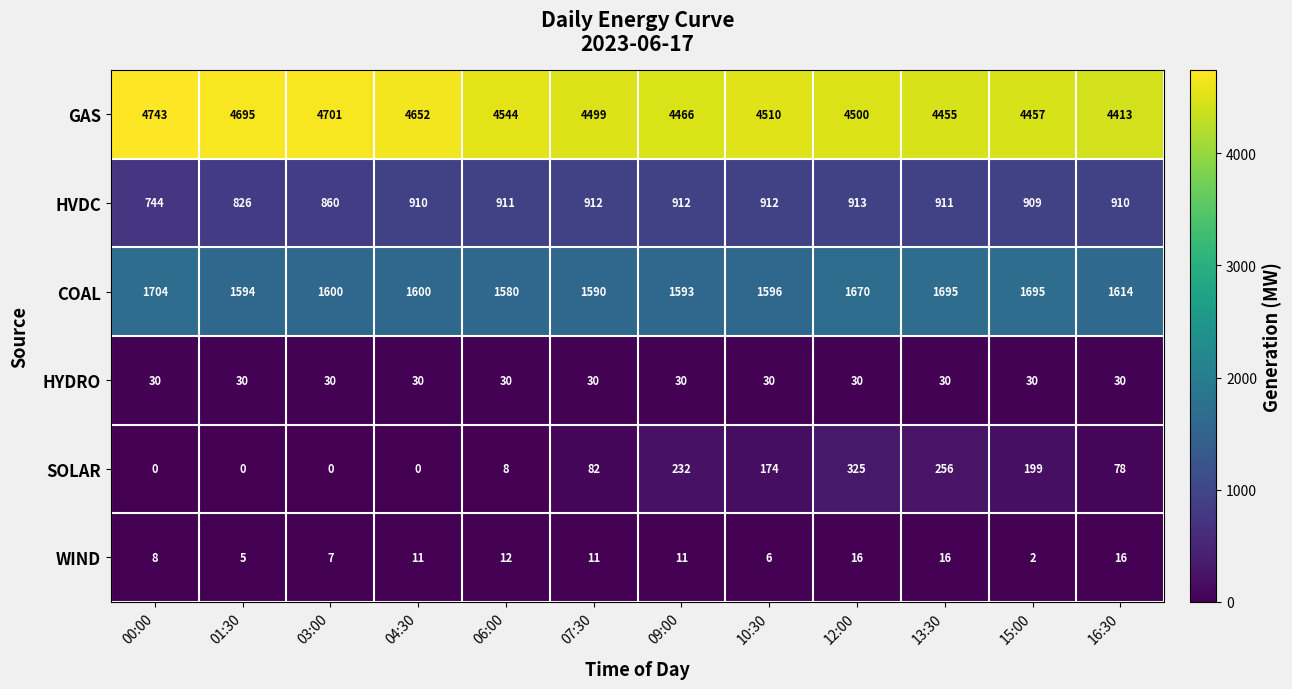

Count the number of categories in the chart.

12